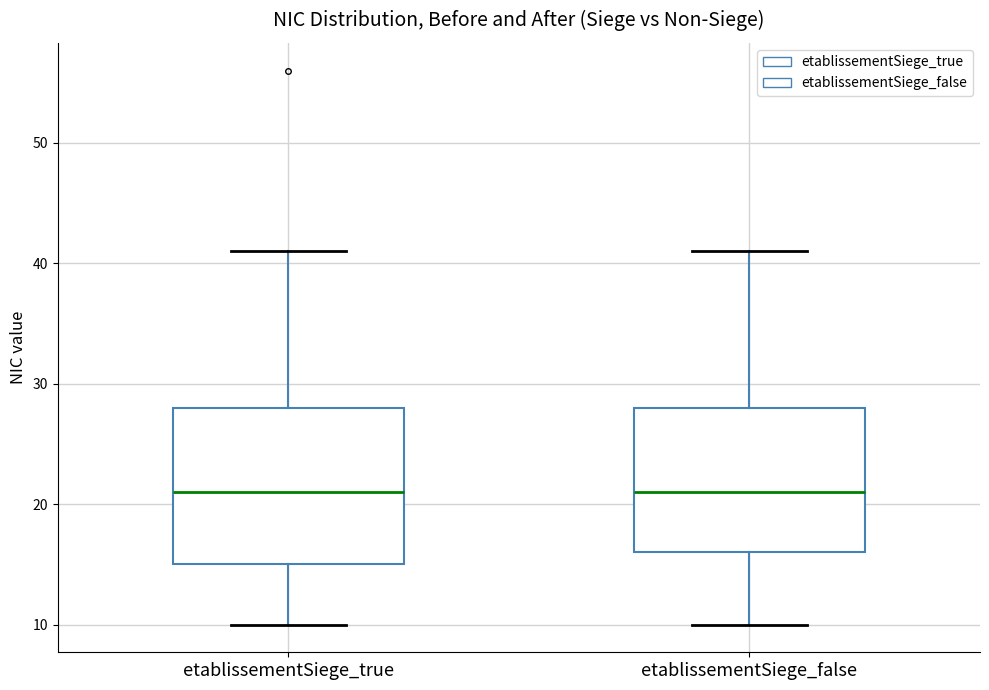

Reading left to right, read every box against the y-axis: the position of its median line, the range the box covers, and the ends of its whiskers. The values are not printed on the chart, so give them approximately, as read against the axis.

etablissementSiege_true: median 21, box 15 to 28, whiskers 10 to 41
etablissementSiege_false: median 21, box 16 to 28, whiskers 10 to 41